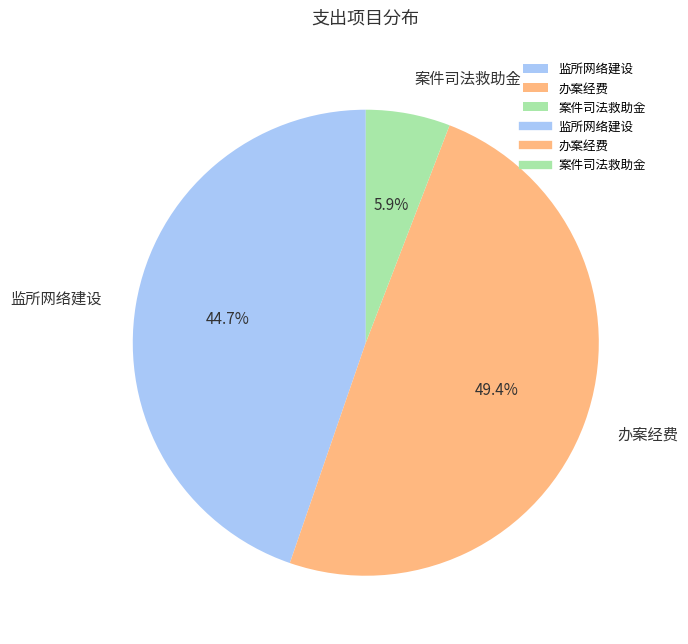

Between 监所网络建设 and 办案经费, which is larger?

办案经费